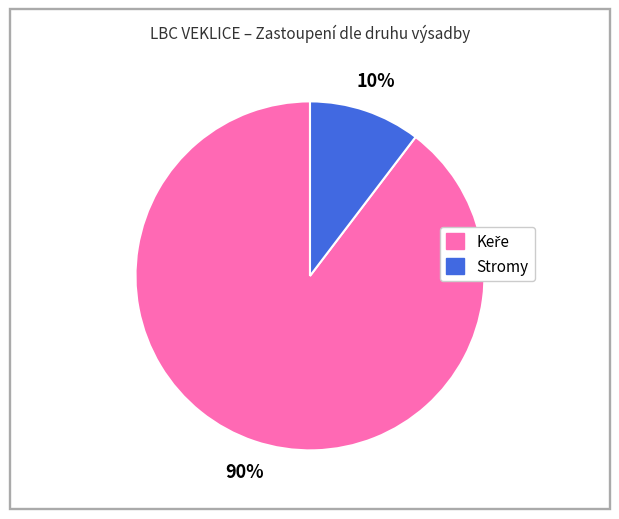

To the nearest percent, what is the average slice percentage?

50%